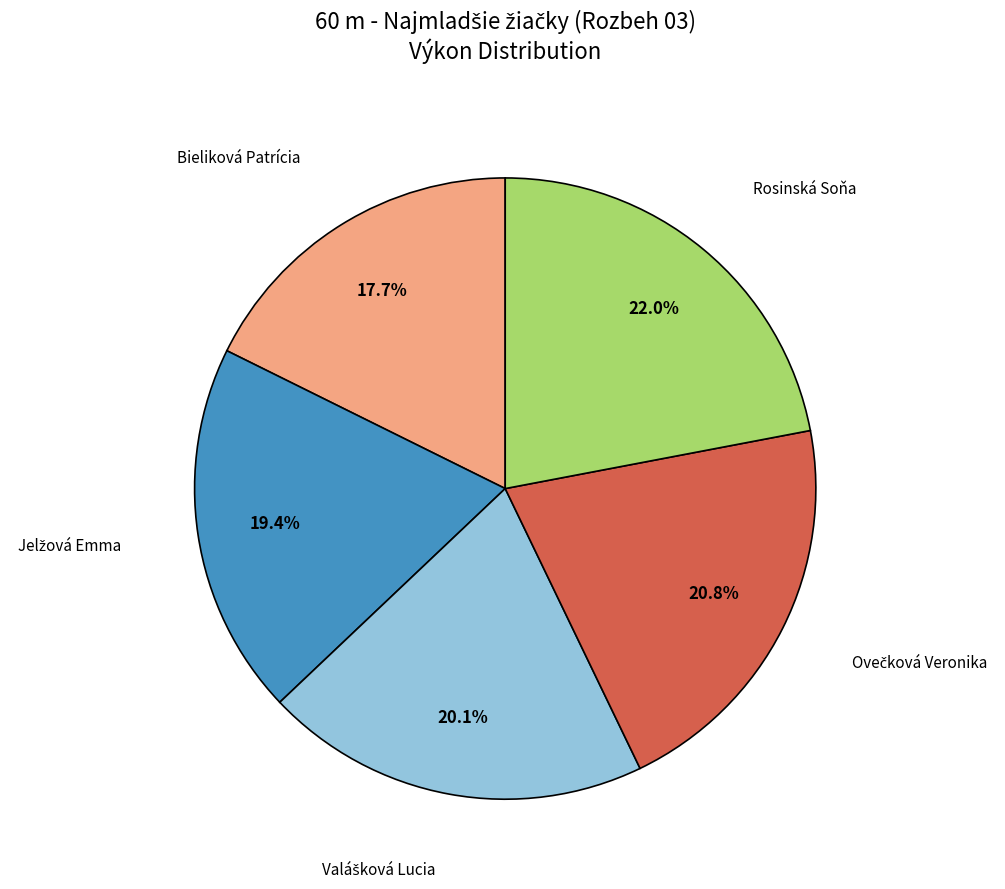

Does any single category account for the majority?

No